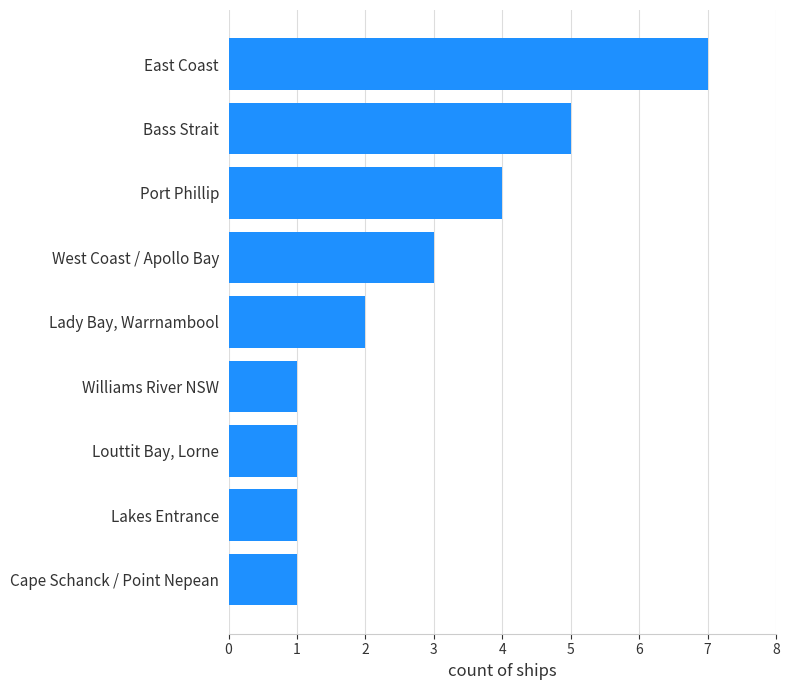

What is the difference between the second highest and second lowest values?

4